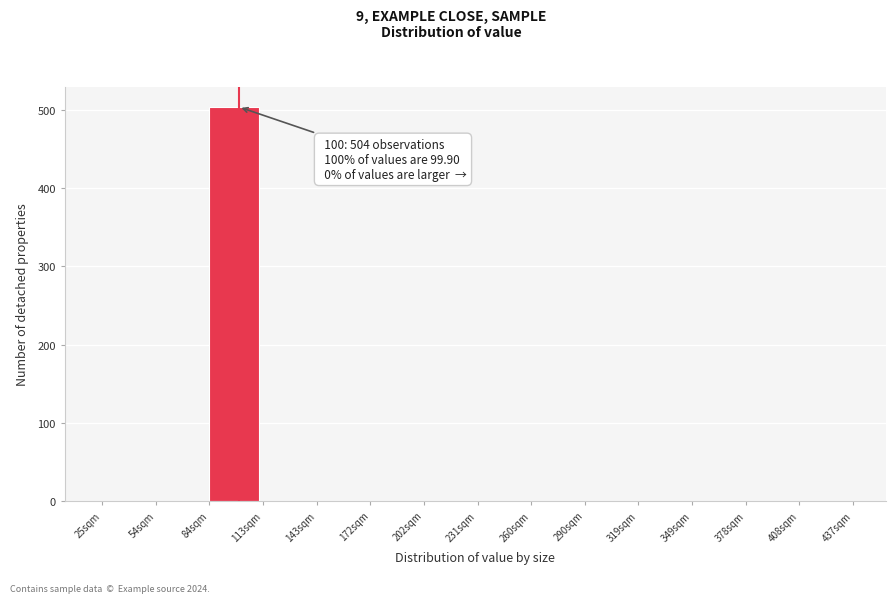

Over which range of the x-axis is the bar tallest?

85 to 115